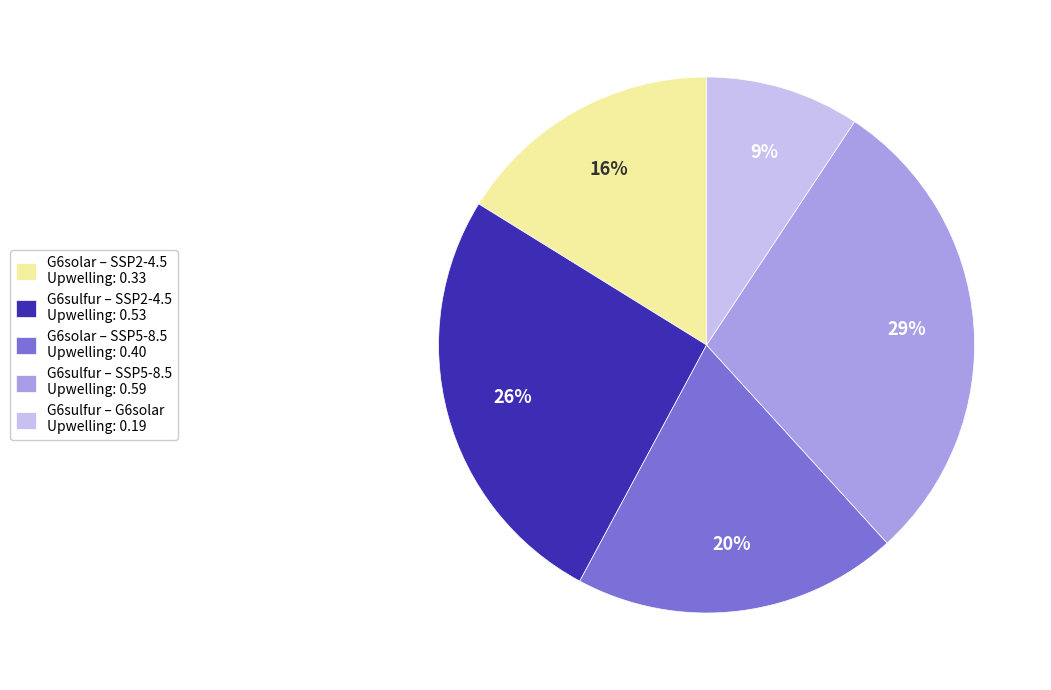

Do G6solar – SSP2-4.5 Upwelling: 0.33 and G6sulfur – G6solar Upwelling: 0.19 together represent more than half of the pie?

No